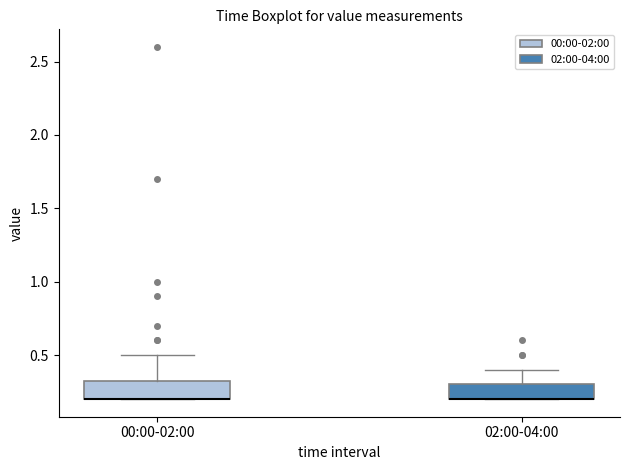

Where is the upper edge of the box for 00:00-02:00 on the y-axis? The values are not printed on the chart, so give them approximately, as read against the axis.

0.35